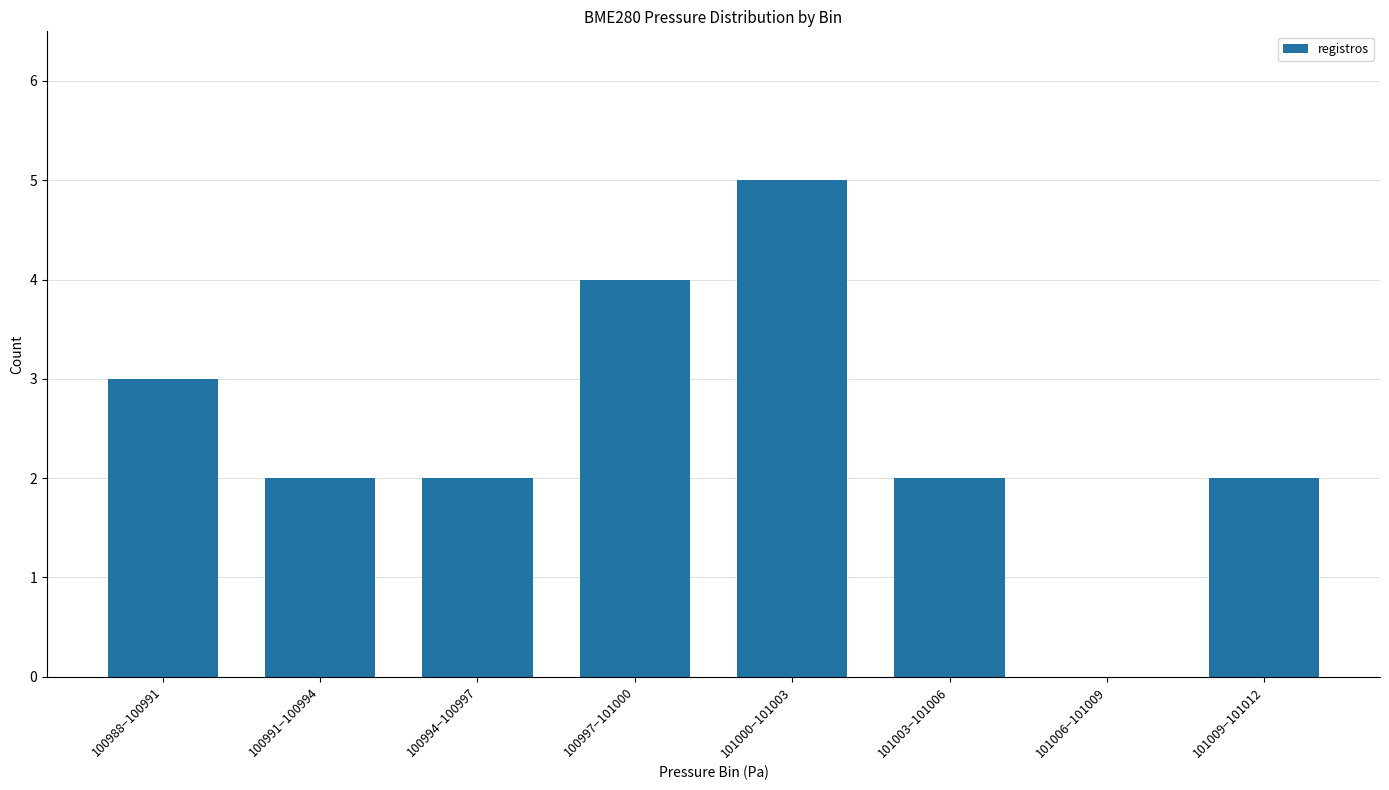

What is the approximate value at 100988−100991?

3